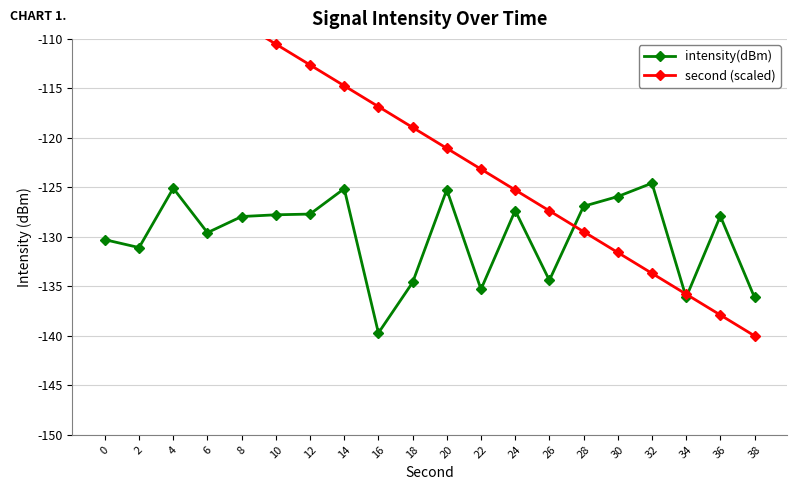

At which category is the sum across all series the highest?

4